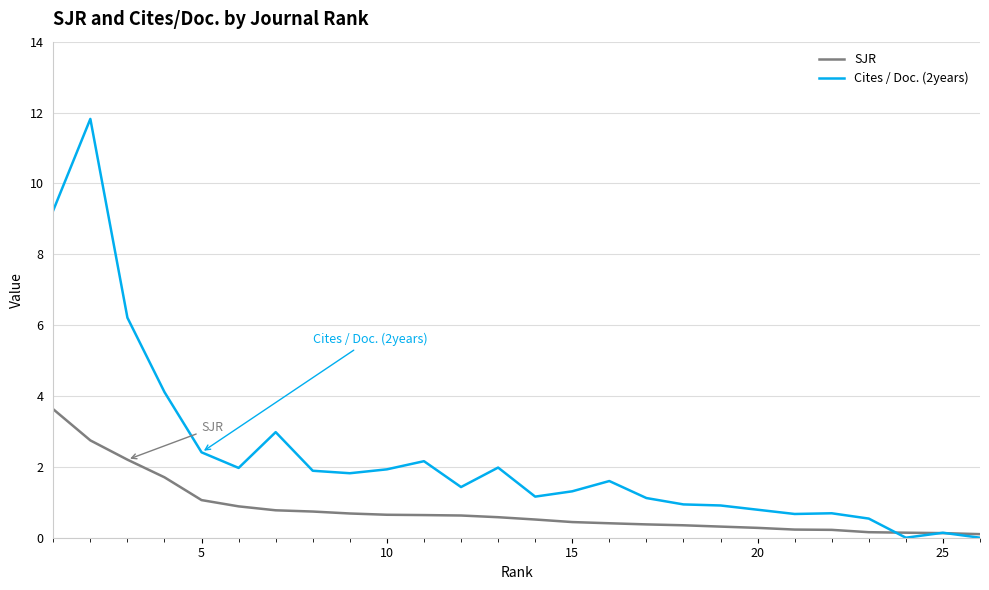

Which series has the largest range (max minus min)?

Cites / Doc. (2years)